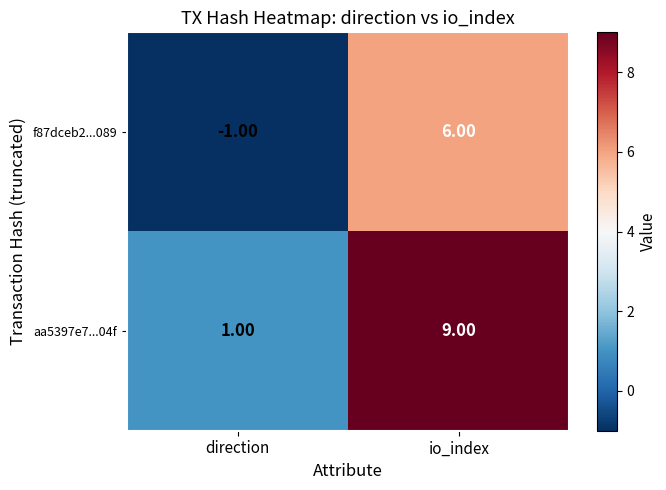

Is the value of aa5397e7...04f at io_index greater than the value of f87dceb2...089 at io_index?

Yes